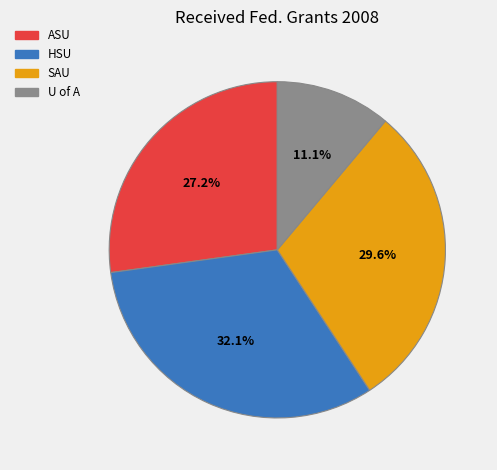

Does any single category account for the majority?

No